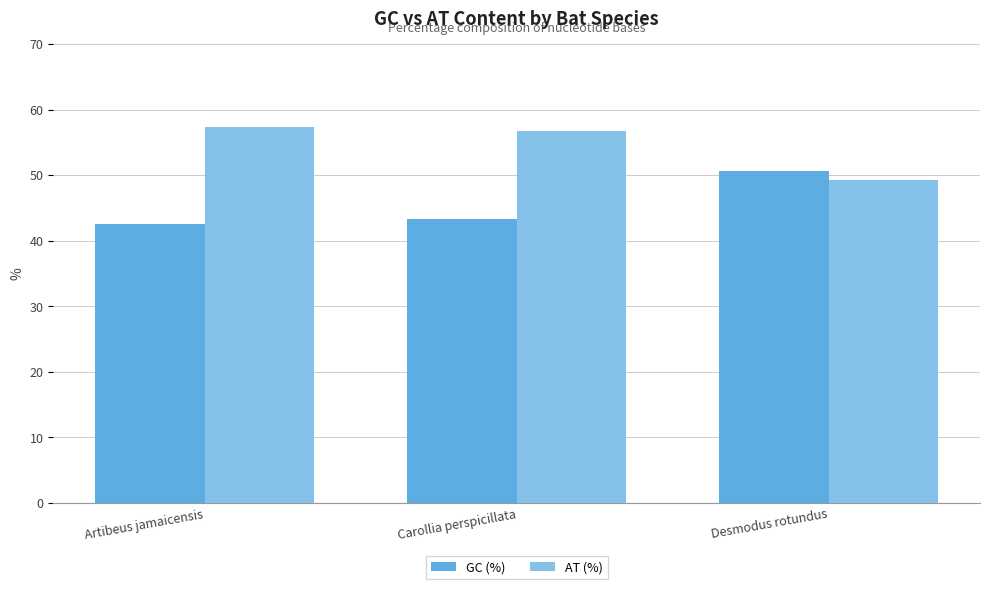

Rank the series by their maximum value, from lowest to highest.

GC (%), AT (%)